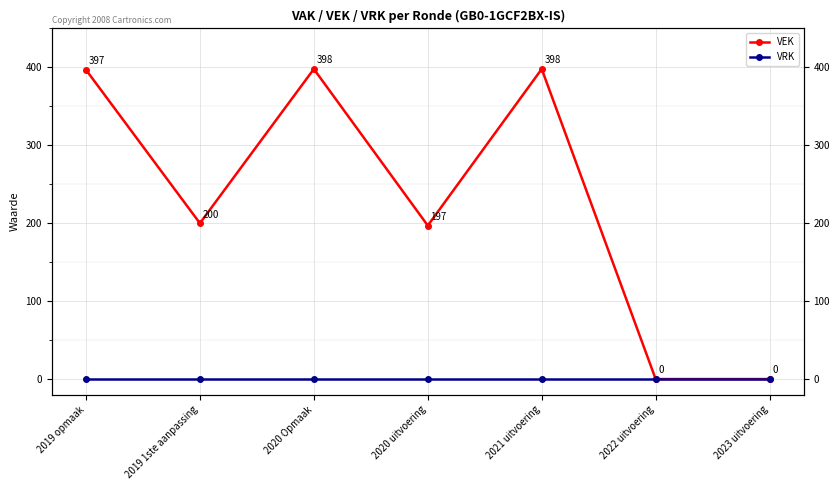

What is the label of the 3rd point from the left?

2020 Opmaak